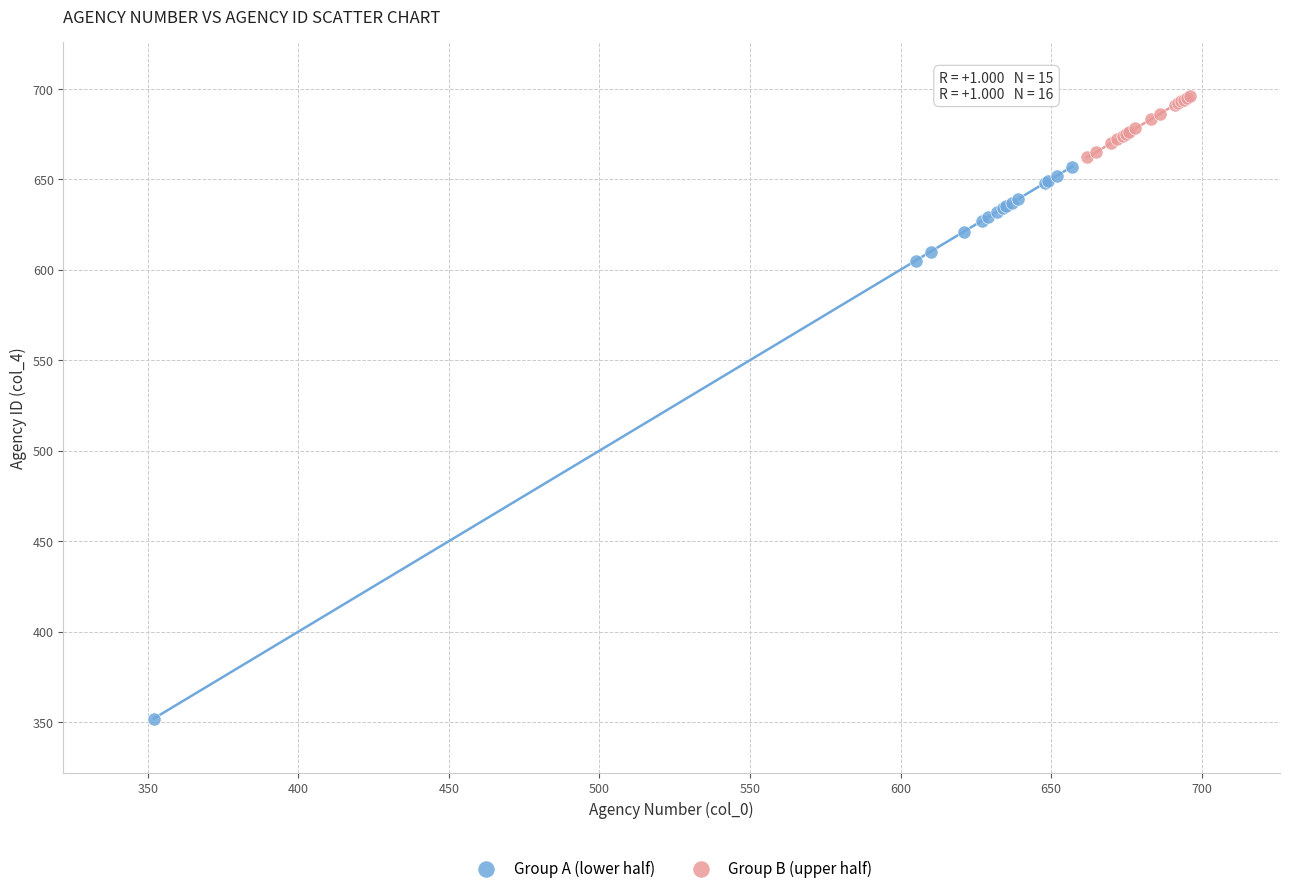

Which series contains the lowest Y value?

Group A (lower half)